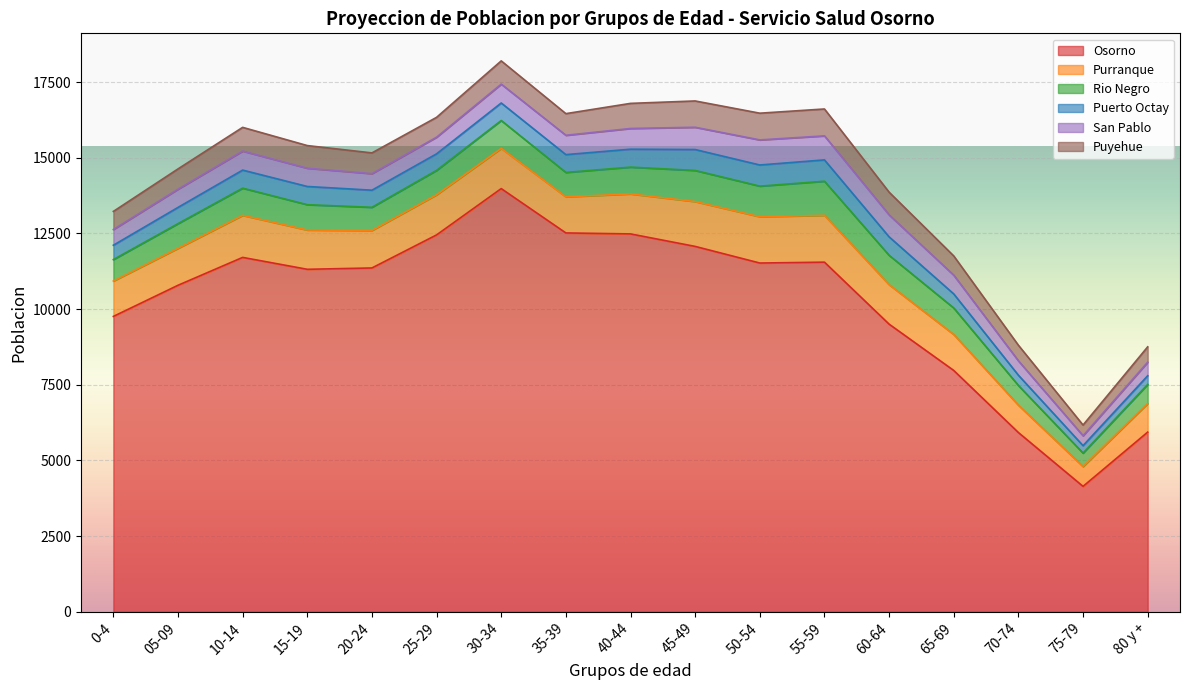

Between 30-34 and 55-59, which is larger?

30-34